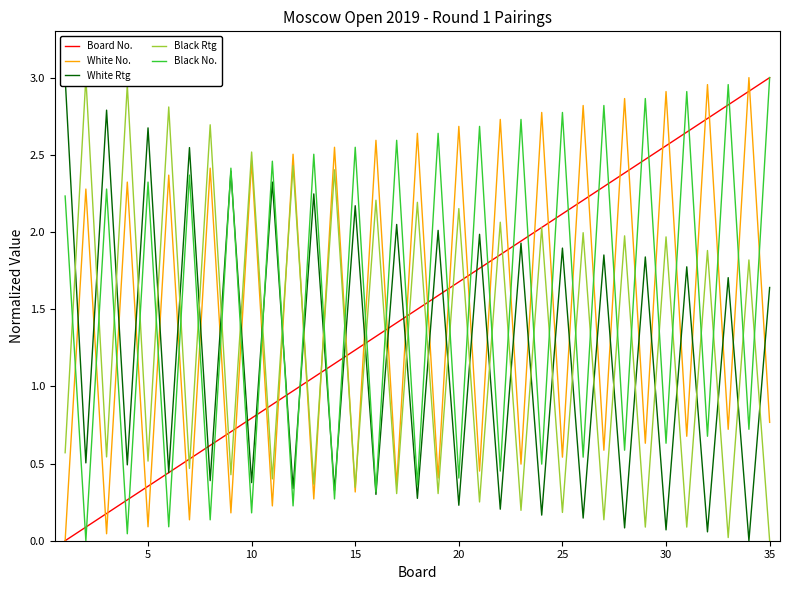

Reading left to right, extract all data points from this chart.

Board No.: 0.0	0.1	0.2	0.3	0.4	0.4	0.5	0.6	0.7	0.8	0.9	1.0	1.1	1.1	1.2	1.3	1.4	1.5	1.6	1.7	1.8	1.9	1.9	2.0	2.1	2.2	2.3	2.4	2.5	2.6	2.6	2.7	2.8	2.9	3.0
White No.: 0.0	2.3	0.0	2.3	0.1	2.4	0.1	2.4	0.2	2.5	0.2	2.5	0.3	2.5	0.3	2.6	0.4	2.6	0.4	2.7	0.5	2.7	0.5	2.8	0.5	2.8	0.6	2.9	0.6	2.9	0.7	3.0	0.7	3.0	0.8
White Rtg: 3.0	0.5	2.8	0.5	2.7	0.4	2.5	0.4	2.4	0.4	2.3	0.3	2.2	0.3	2.2	0.3	2.0	0.3	2.0	0.2	2.0	0.2	1.9	0.2	1.9	0.1	1.9	0.1	1.8	0.1	1.8	0.1	1.7	0.0	1.6
Black Rtg: 0.6	3.0	0.5	3.0	0.5	2.8	0.5	2.7	0.4	2.5	0.4	2.4	0.4	2.4	0.3	2.2	0.3	2.2	0.3	2.2	0.3	2.1	0.2	2.0	0.2	2.0	0.1	2.0	0.1	2.0	0.1	1.9	0.0	1.8	0.0
Black No.: 2.2	0.0	2.3	0.0	2.3	0.1	2.4	0.1	2.4	0.2	2.5	0.2	2.5	0.3	2.5	0.3	2.6	0.4	2.6	0.4	2.7	0.5	2.7	0.5	2.8	0.5	2.8	0.6	2.9	0.6	2.9	0.7	3.0	0.7	3.0